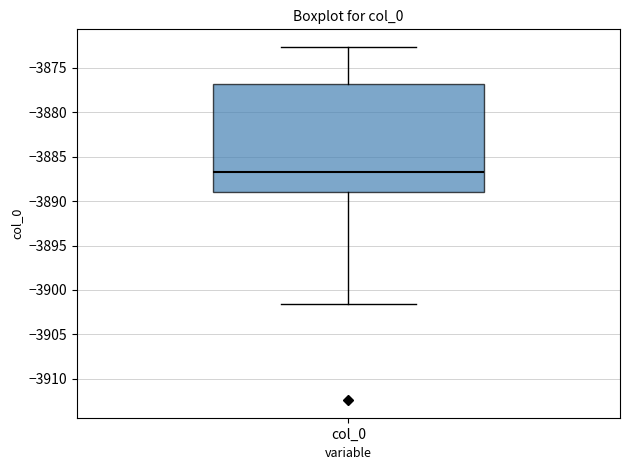

Where is the lower edge of the box for col_0 on the y-axis? The values are not printed on the chart, so give them approximately, as read against the axis.

-3889.0